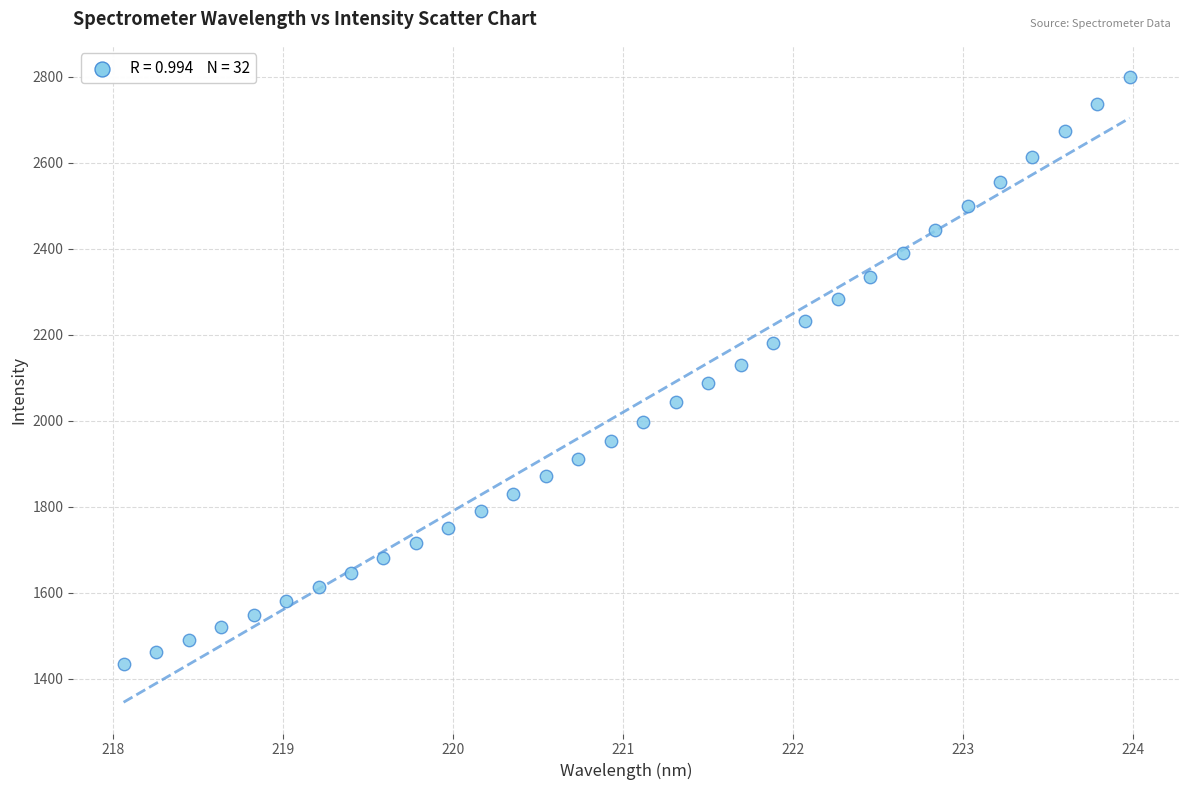

What is the range of X values (max minus min)?

5.9